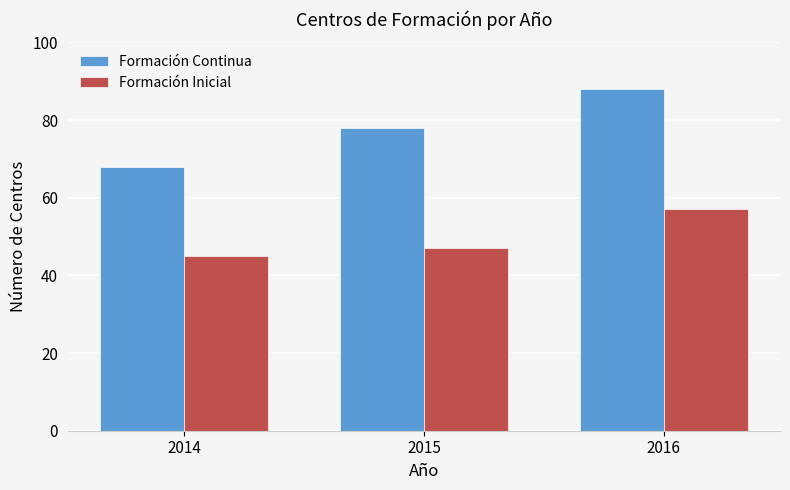

How many bars are there in total?

6